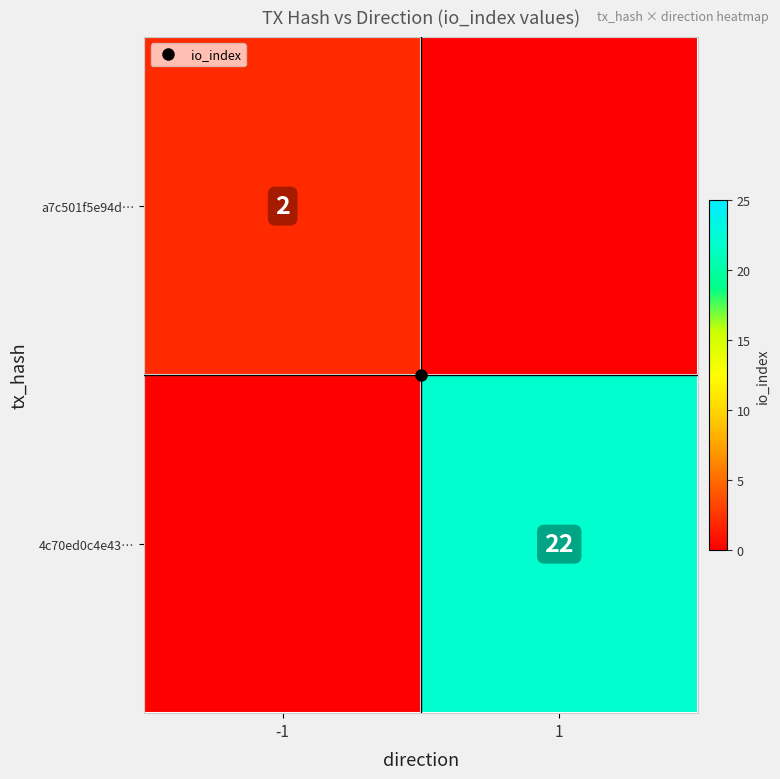

Where is 4c70ed0c4e43… nearest to the value 11?

-1